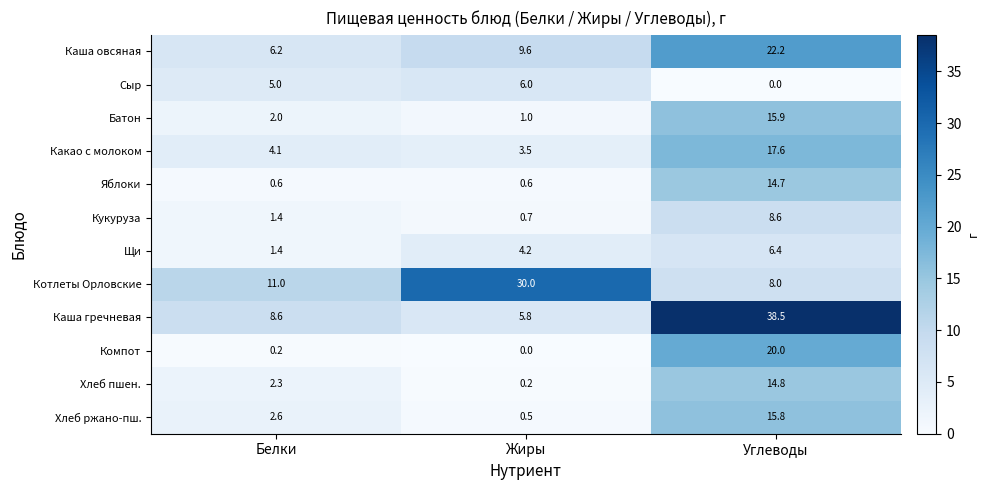

Which series has the largest total across all categories?

Каша гречневая